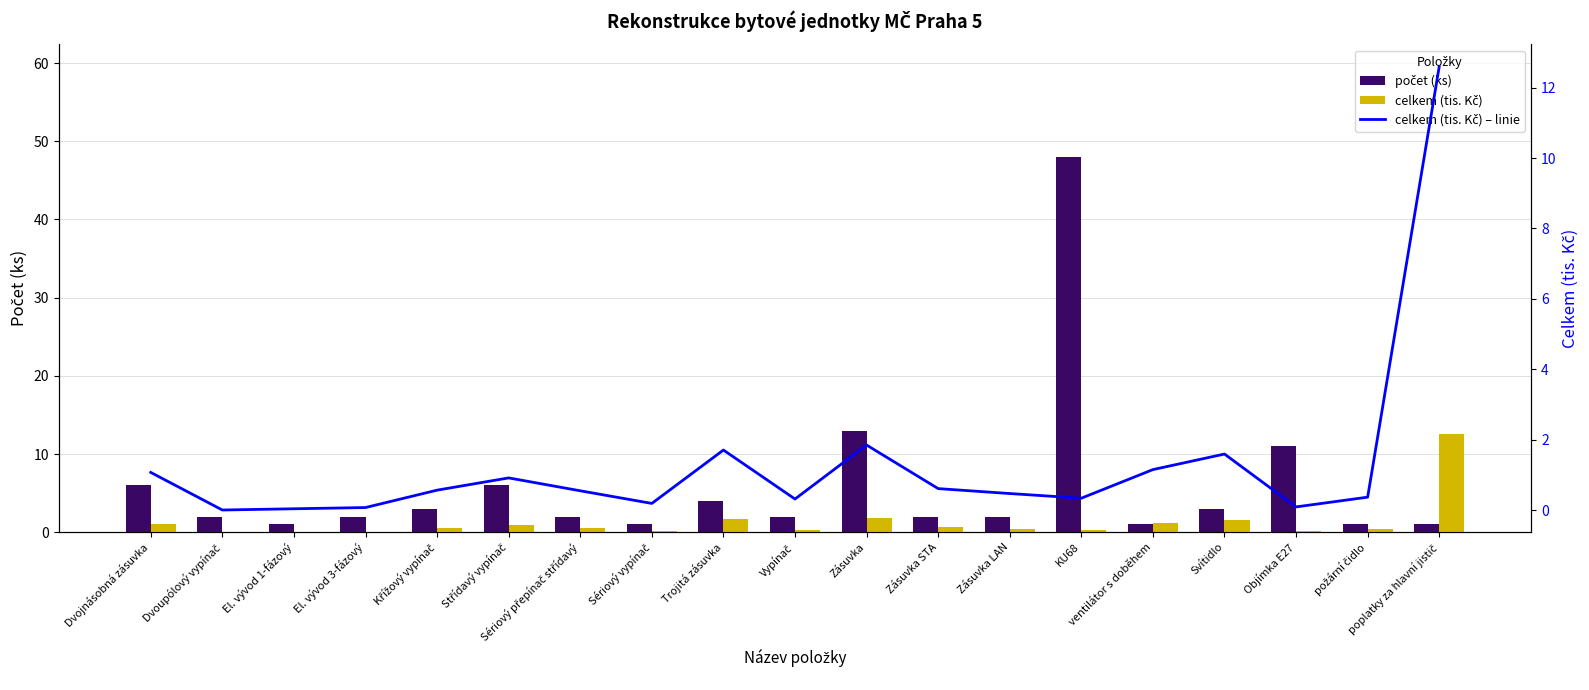

What is the value of the počet (ks) bar at the 18th from the left?

1.0